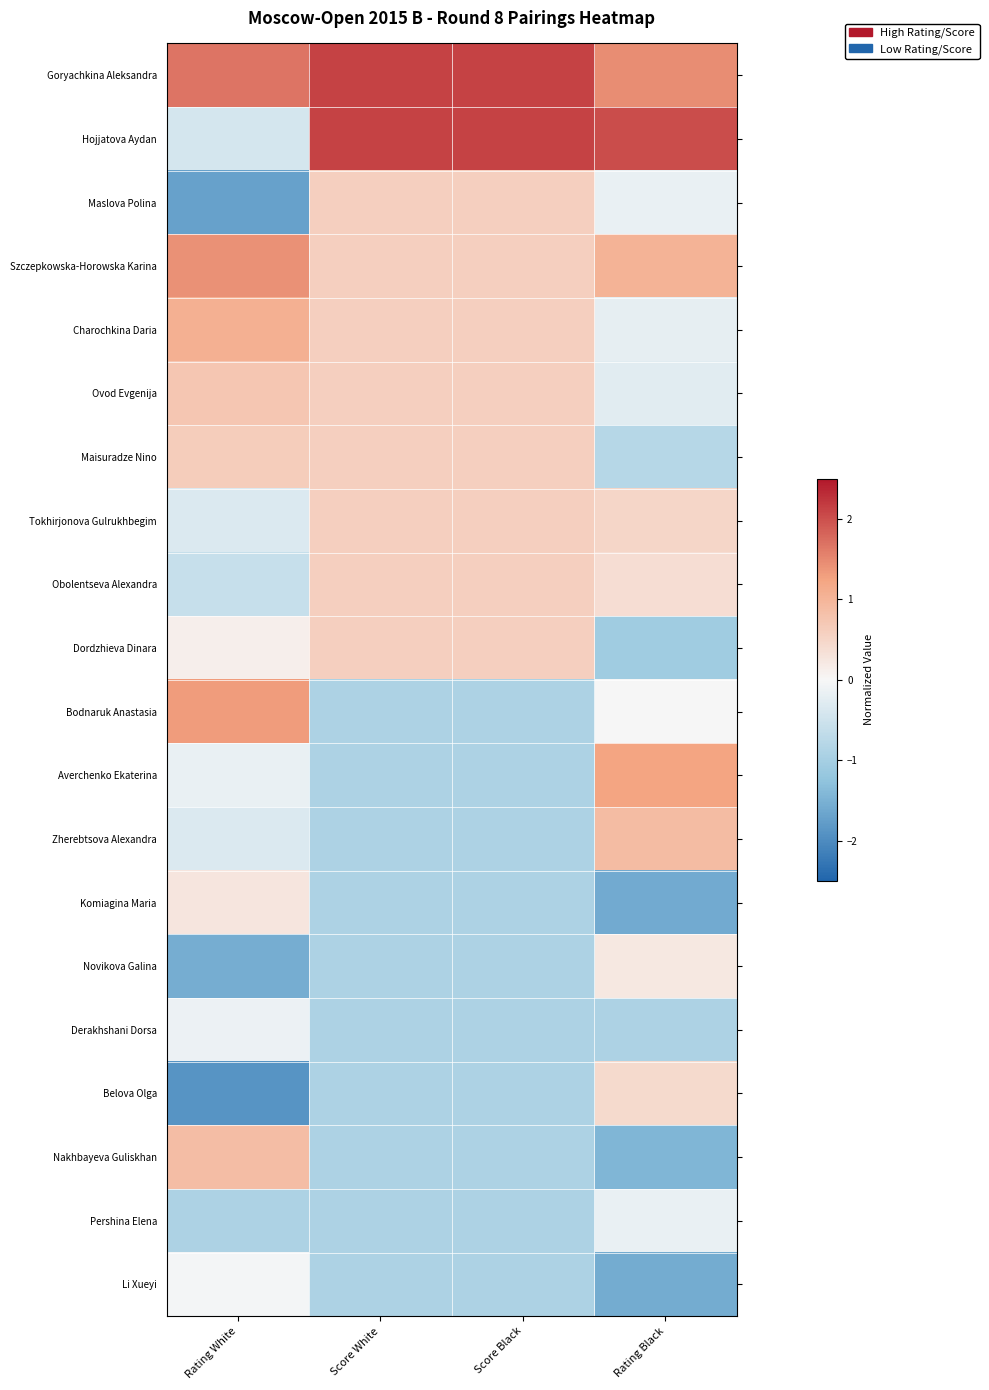

Which series has the largest total across all categories?

Goryachkina Aleksandra